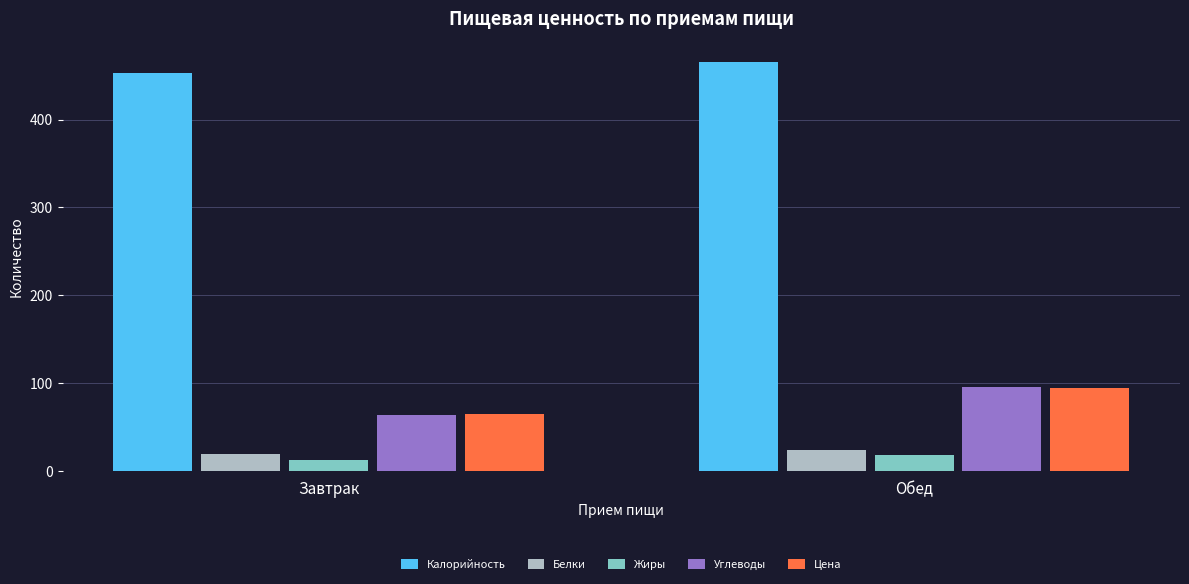

What is the label of the 1st bar from the left?

Завтрак